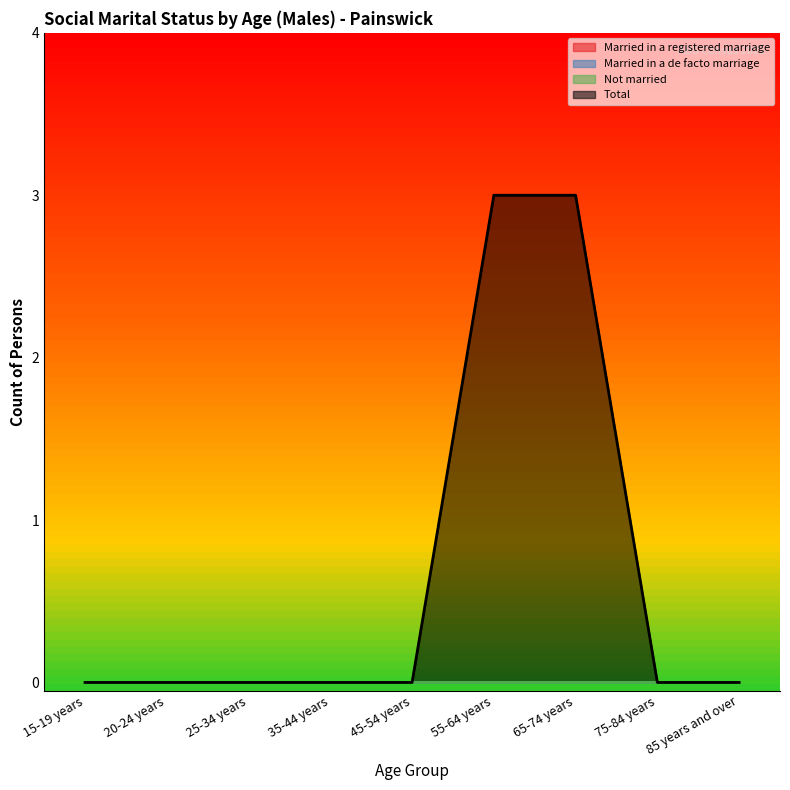

True or false: Total and Married in a registered marriage cross at least once.

False